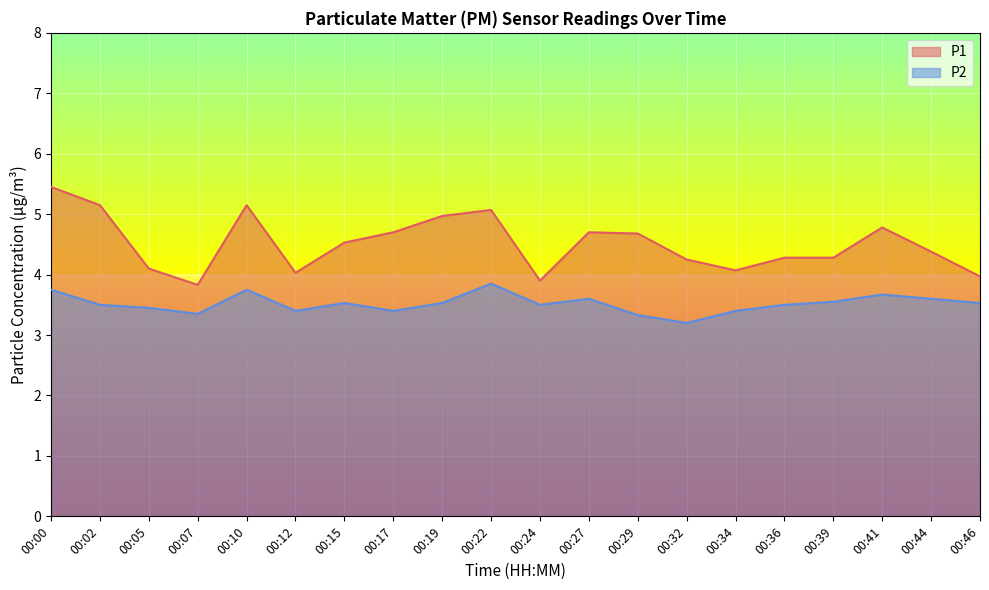

Which series has the largest total across all categories?

P1